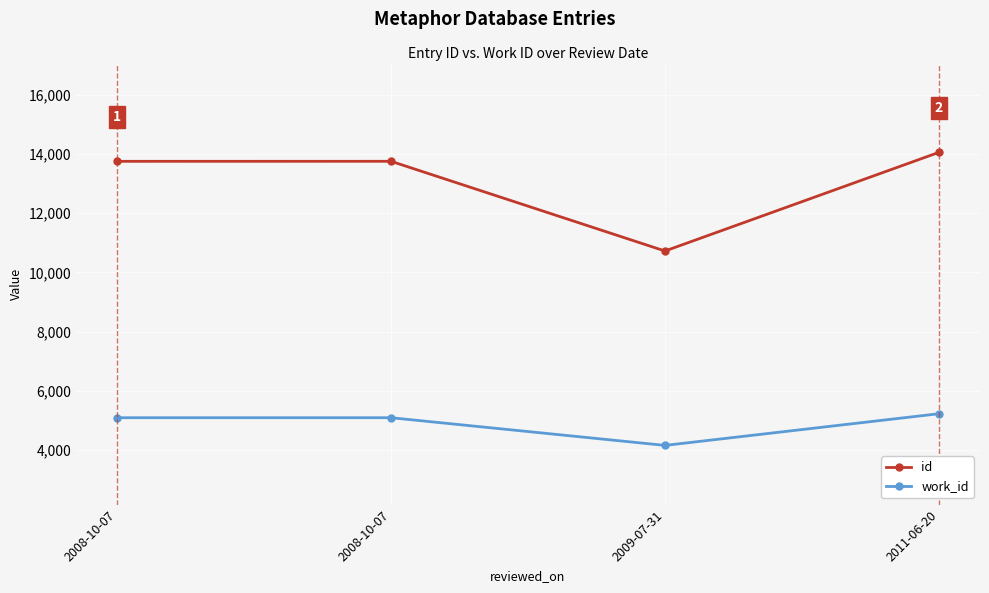

At which label is work_id closest to 4688?

2008-10-07